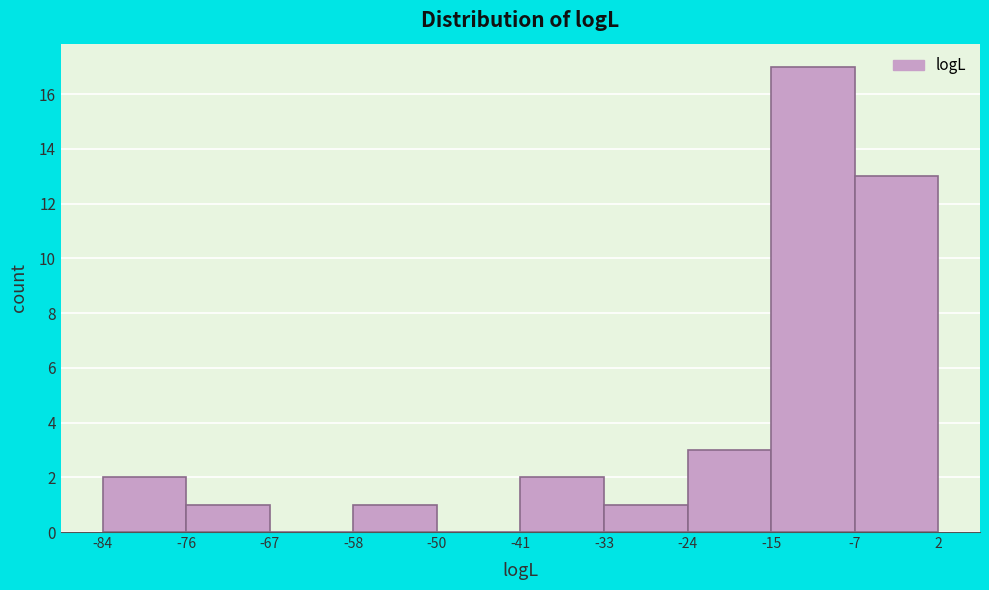

What is the height of the bar covering -84 to -76 on the x-axis? The values are not printed on the chart, so give them approximately, as read against the axis.

2